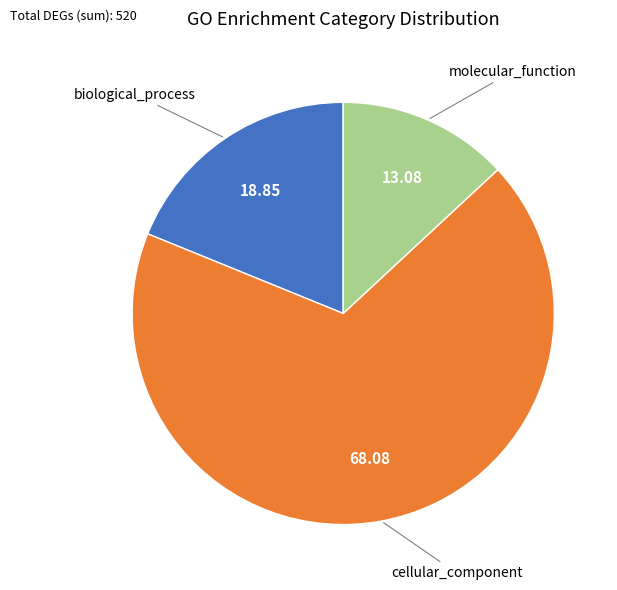

Is there a majority slice in this chart?

Yes